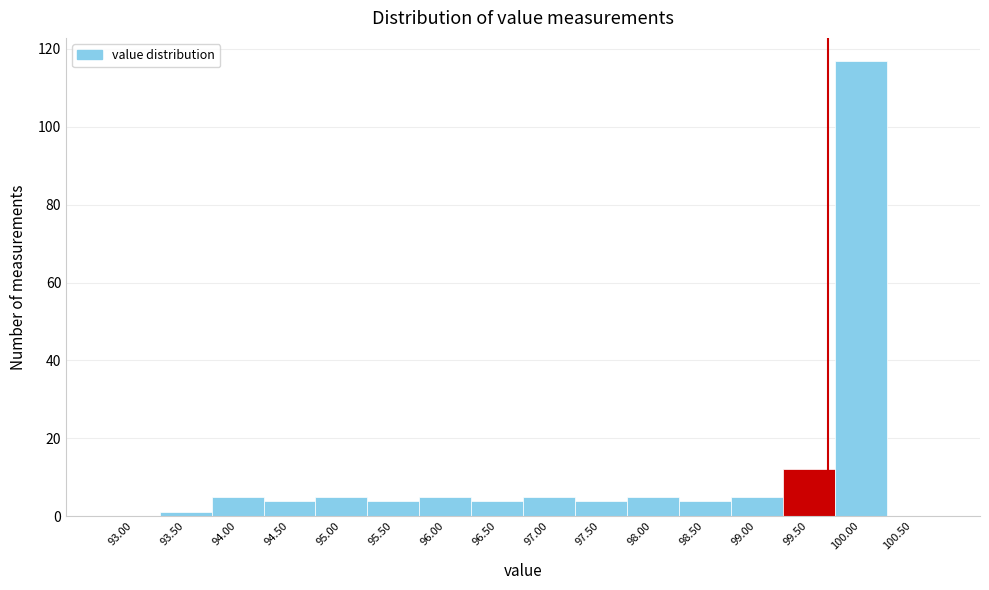

Reading left to right, extract all data points from this chart.

93.00=0	93.50=1	94.00=5	94.50=4	95.00=5	95.50=4	96.00=5	96.50=4	97.00=5	97.50=4	98.00=5	98.50=4	99.00=5	99.50=12	100.00=117	100.50=0